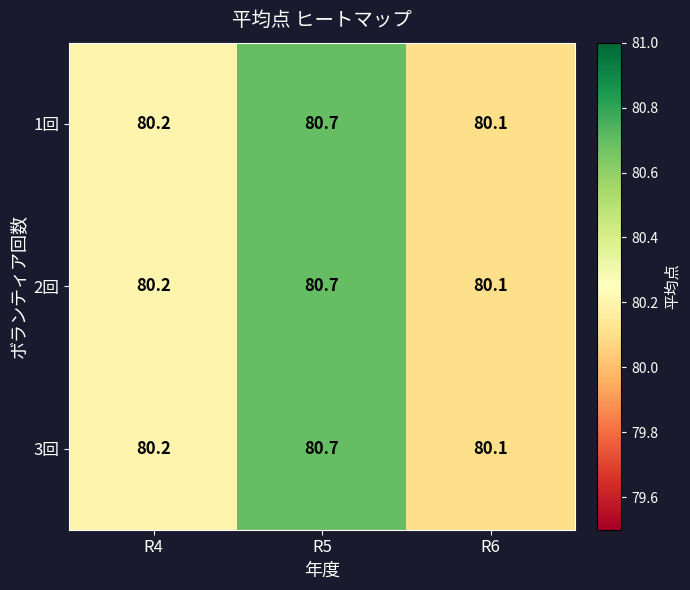

What is the difference between the 2回 values at R5 and R4?

0.5